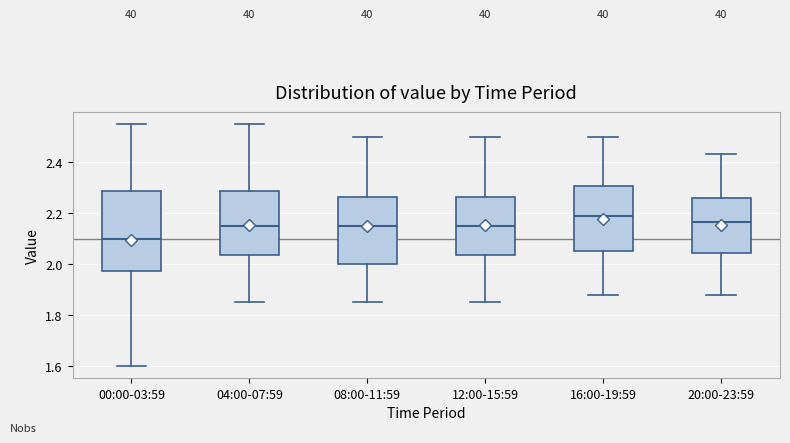

Where is the lower edge of the box for 12:00-15:59 on the y-axis? The values are not printed on the chart, so give them approximately, as read against the axis.

2.04